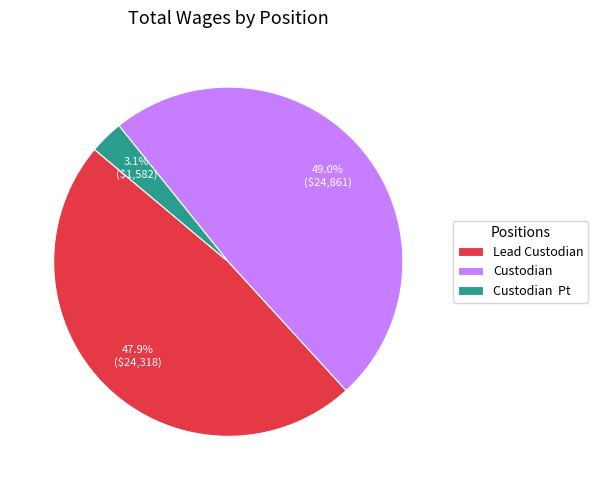

To the nearest percent, what percentage of the pie is Lead Custodian?

48%